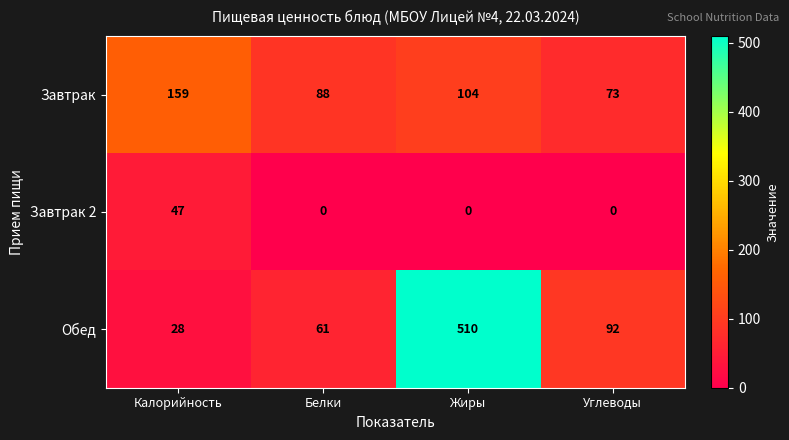

What is the difference between the highest and lowest values at Углеводы?

92